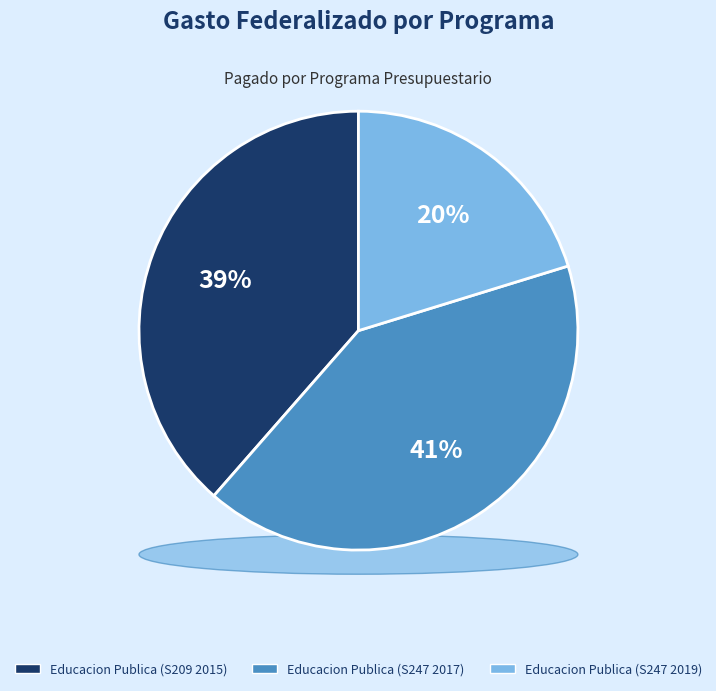

Which has a higher value, S209 (2015) or S247 (2017)?

S247 (2017)